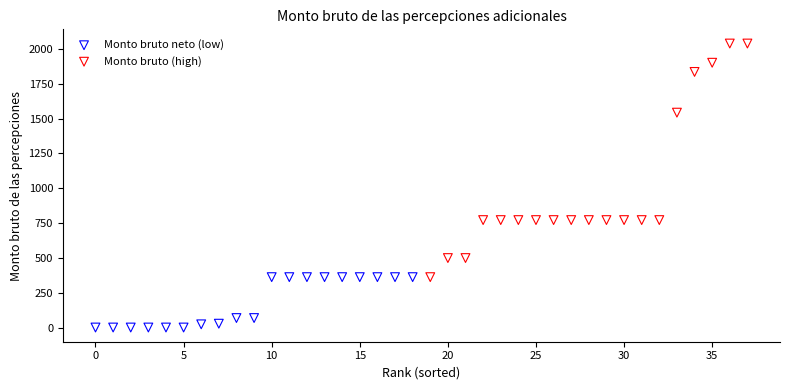

What are all the series names shown in the legend?

Monto bruto neto (low), Monto bruto (high)